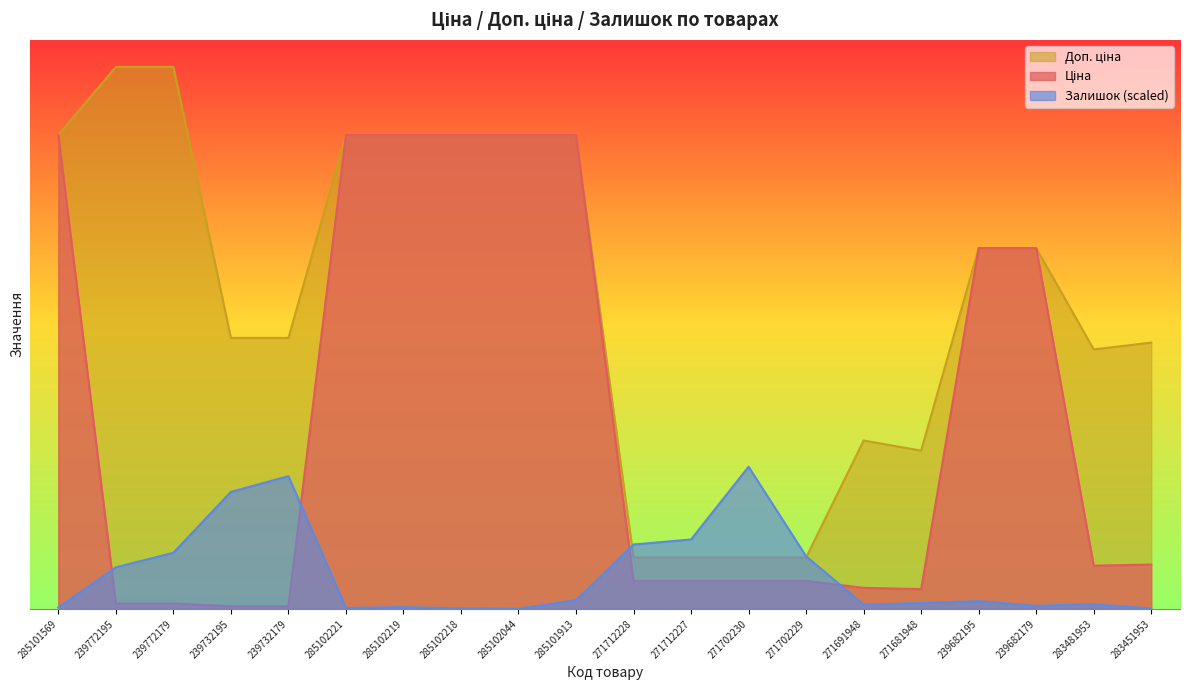

What is the smallest value displayed?

4.1